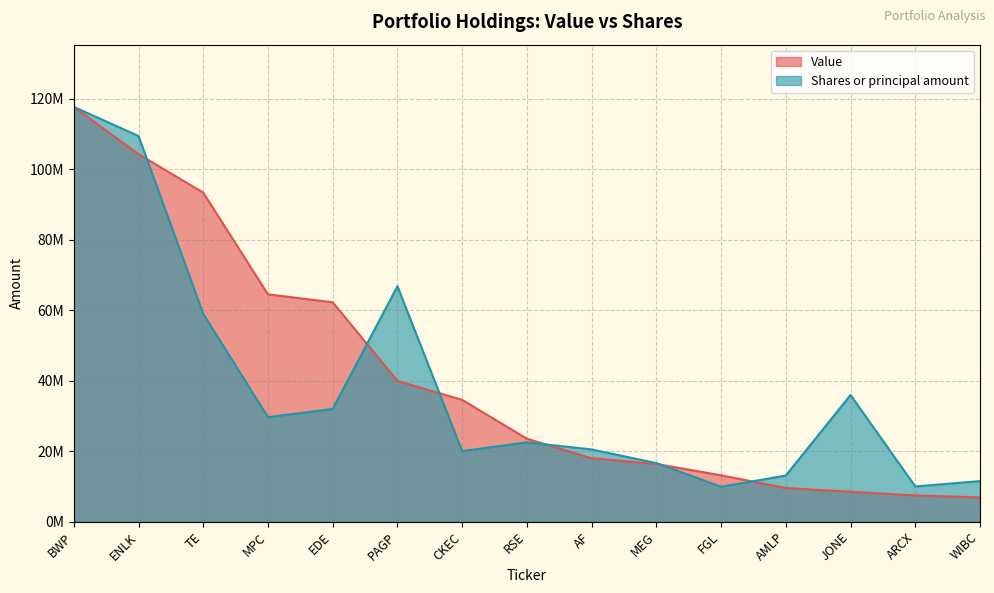

True or false: Value has more than 2 points higher than both neighbors.

False